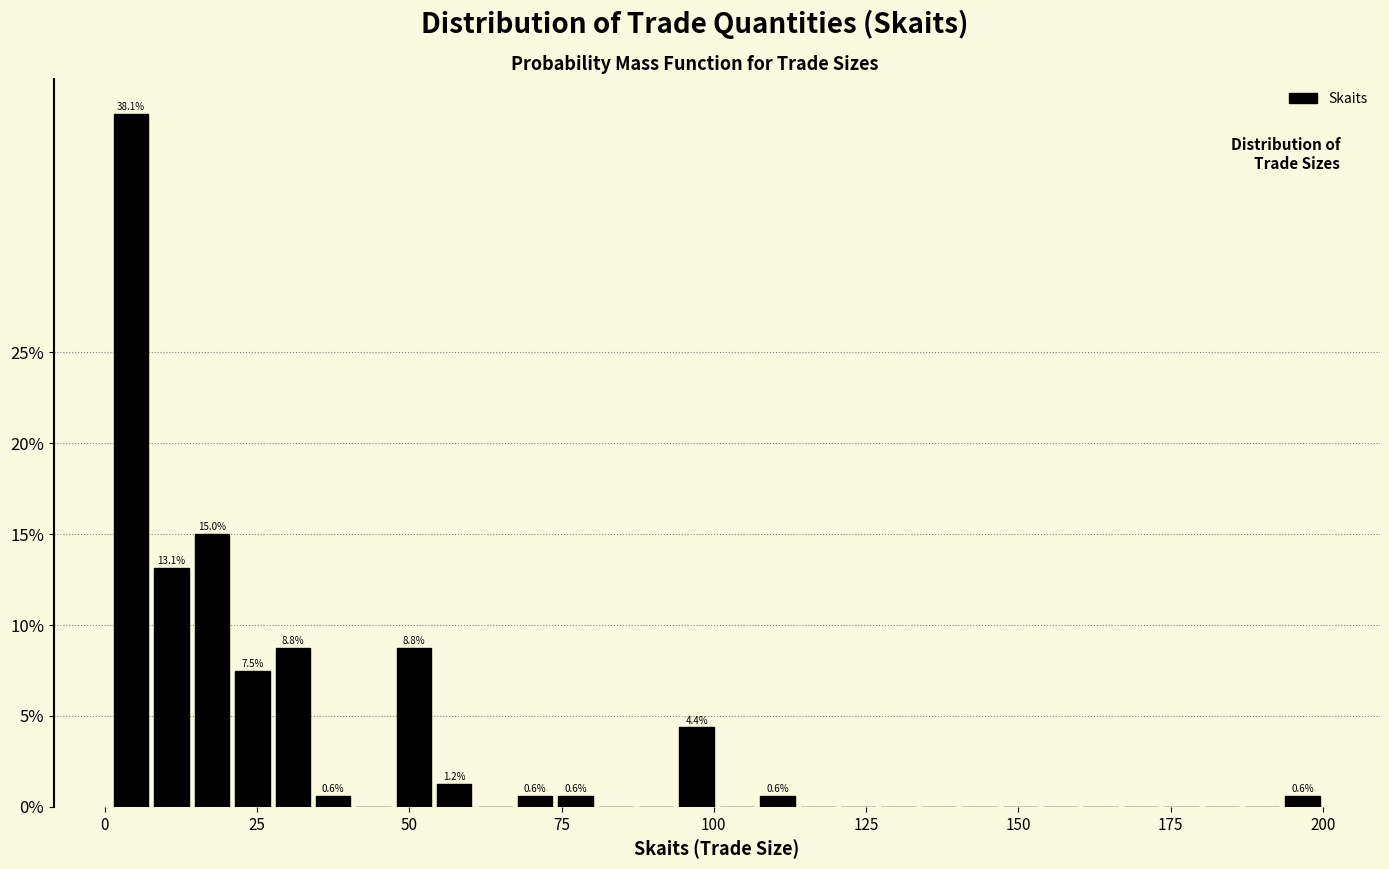

Around what value on the x-axis is the tallest bar? Give the approximate position of its centre, as read against the axis.

5